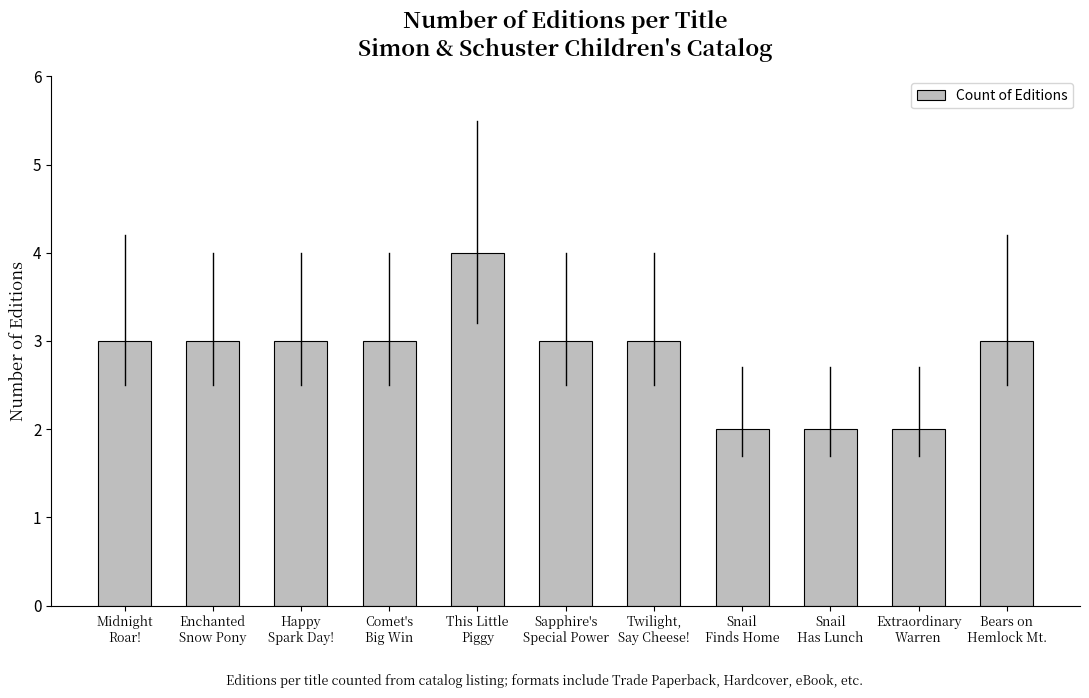

What is the sum of all values?

31